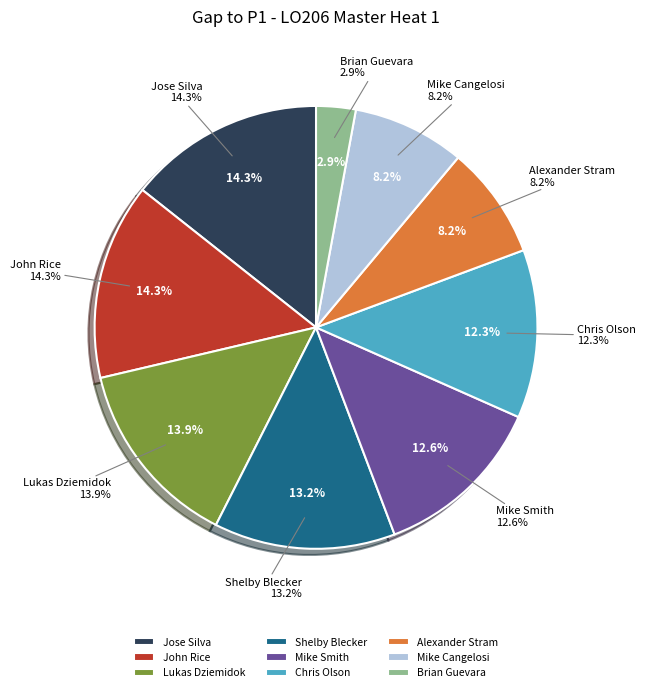

Is there any slice that represents more than half of the pie?

No